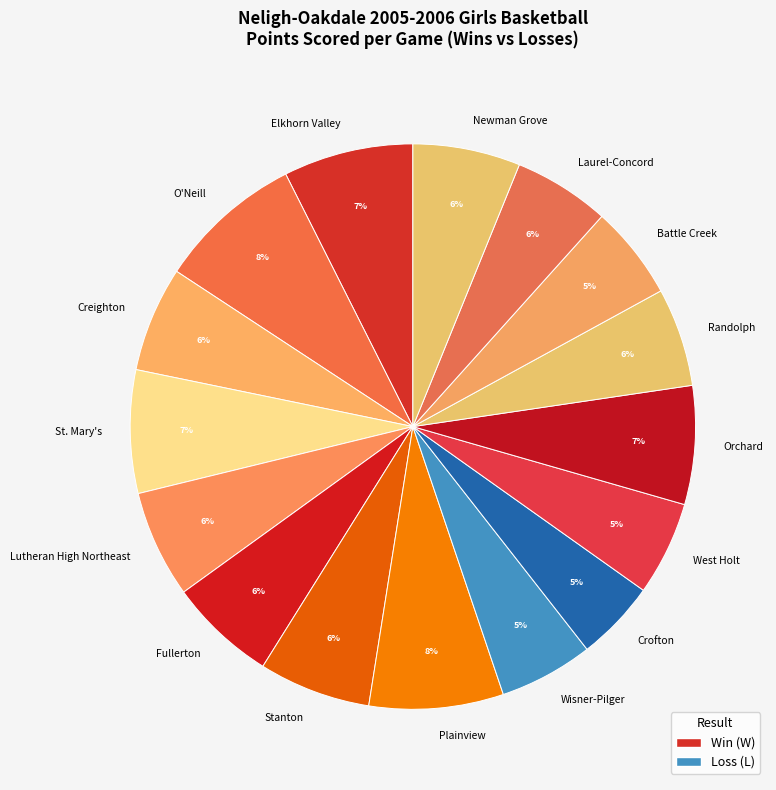

Does Newman Grove represent more than half of the total?

No